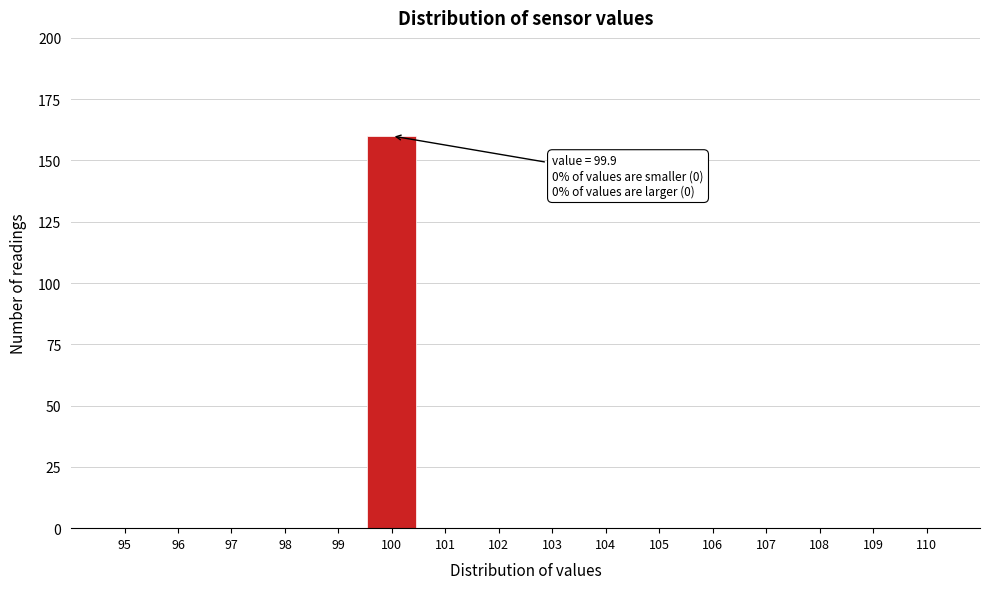

Which range on the x-axis has the tallest bar?

99.5 to 100.5